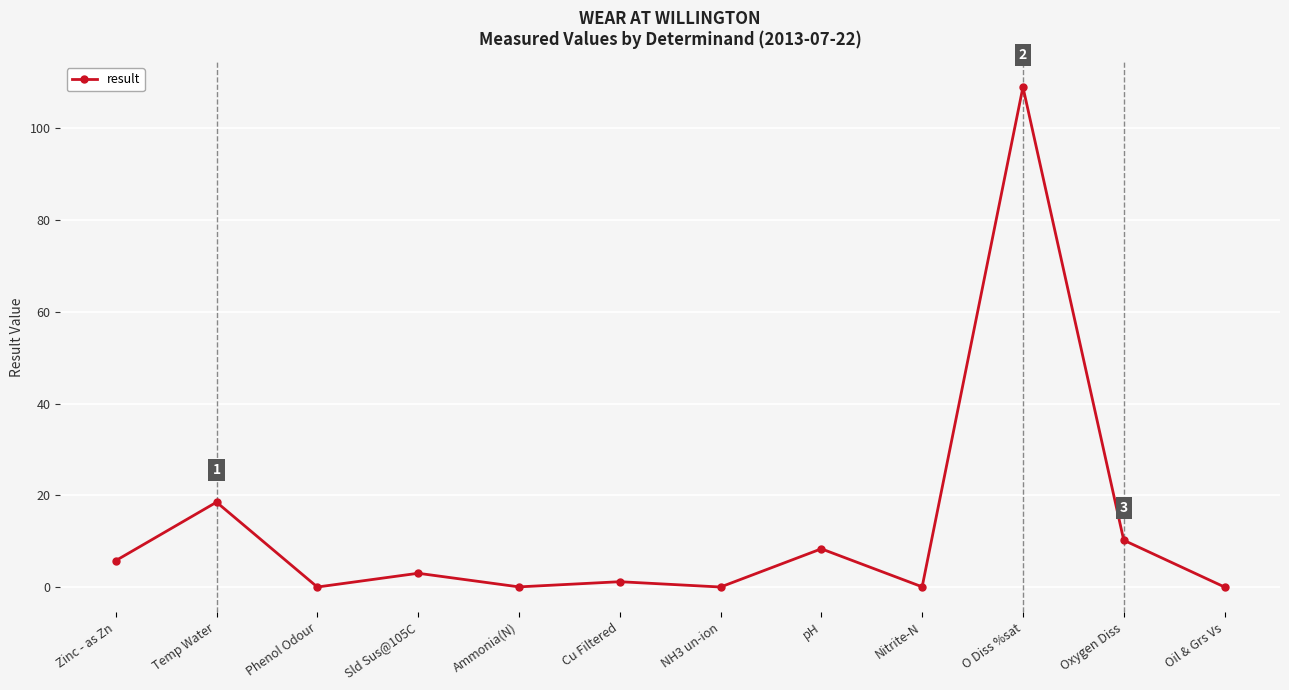

Which label corresponds to the largest value in the chart?

O Diss %sat